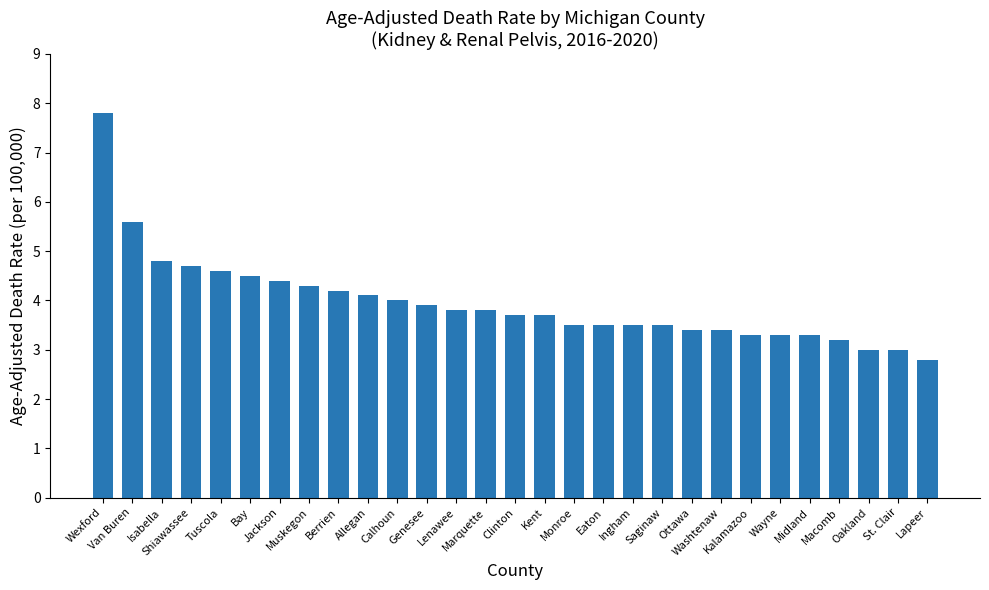

Is it true that the value at Van Buren is 5.6?

True